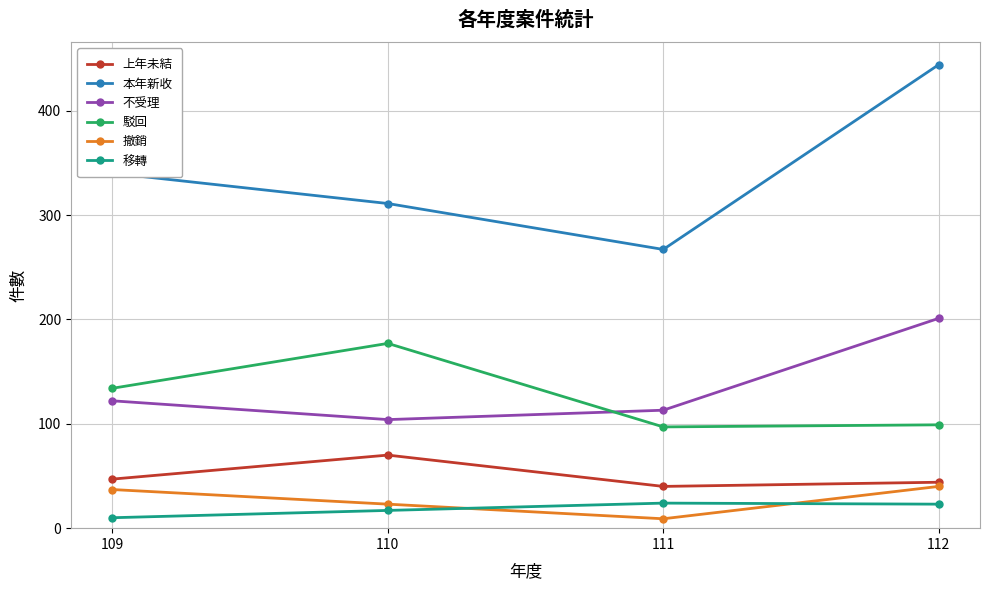

True or false: 移轉 and 不受理 cross at least once.

False